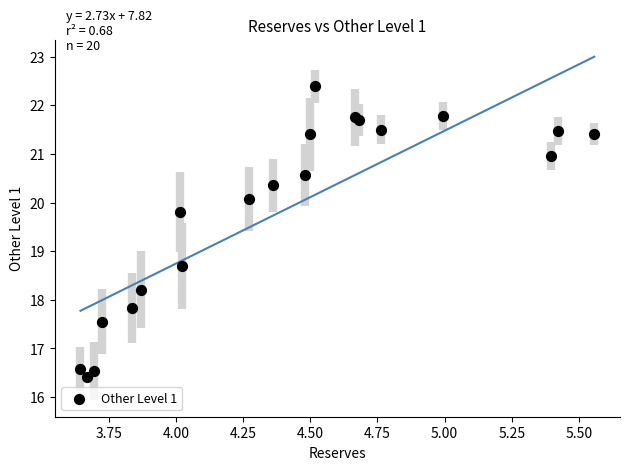

What Y value in the scatter plot is closest to 19?

18.7